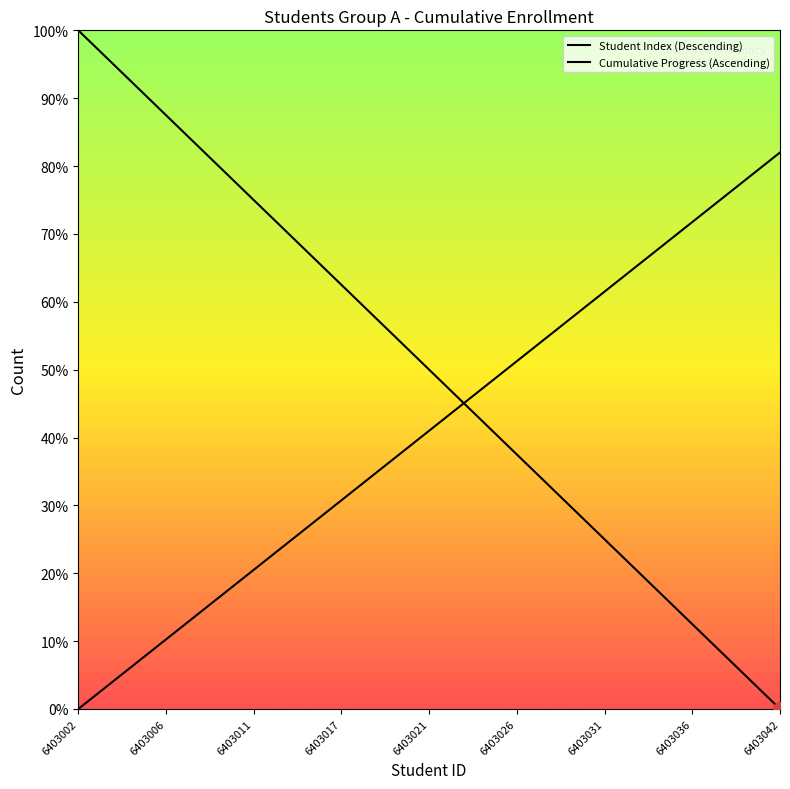

At which category does the chart reach its peak across all series?

6403002